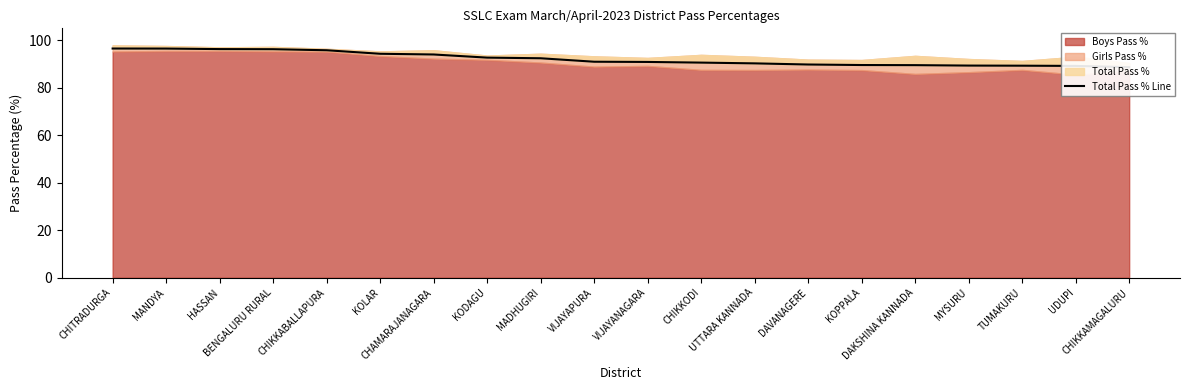

Which category has the lowest value across all series?

CHIKKAMAGALURU